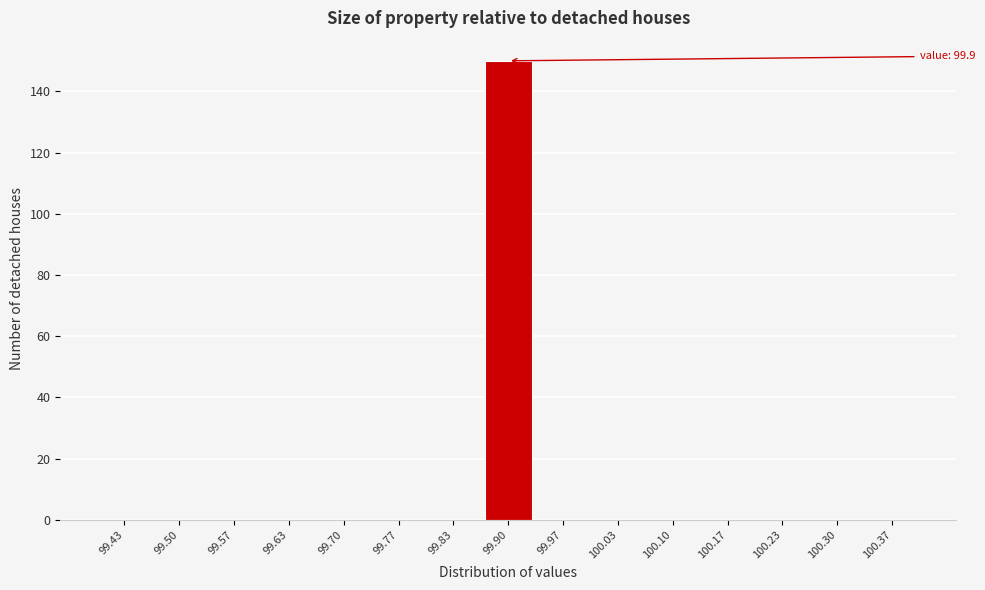

Which range on the x-axis has the tallest bar?

99.87 to 99.93